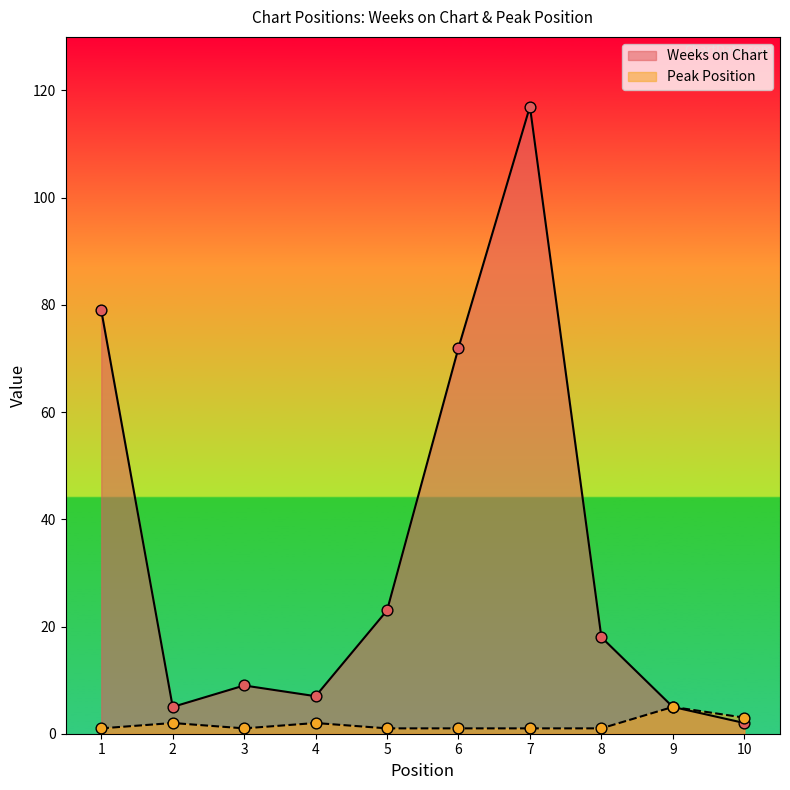

Which series has the largest total across all categories?

Weeks on Chart